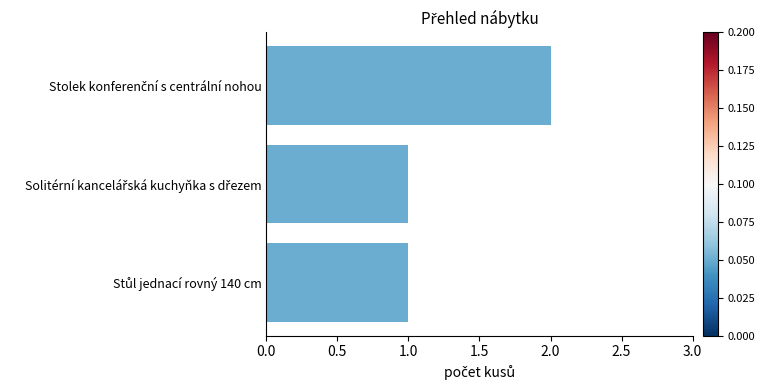

Reading top to bottom, list all the values displayed in this chart.

2	1	1